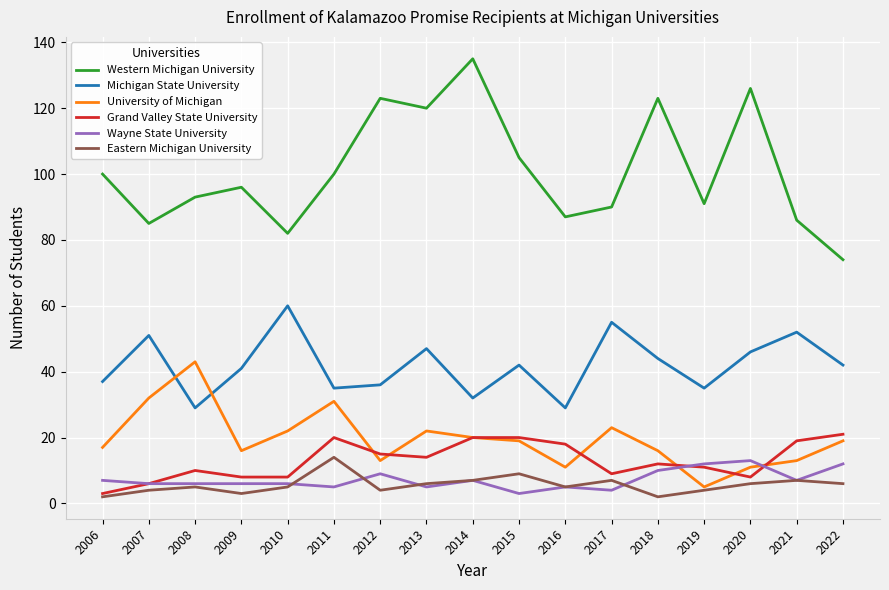

What value does the Grand Valley State University series have at 2008?

10